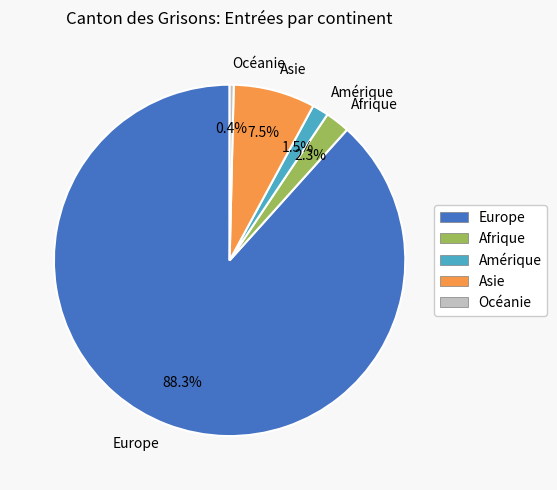

To the nearest percent, what is the difference between the largest and smallest slice percentages?

88%